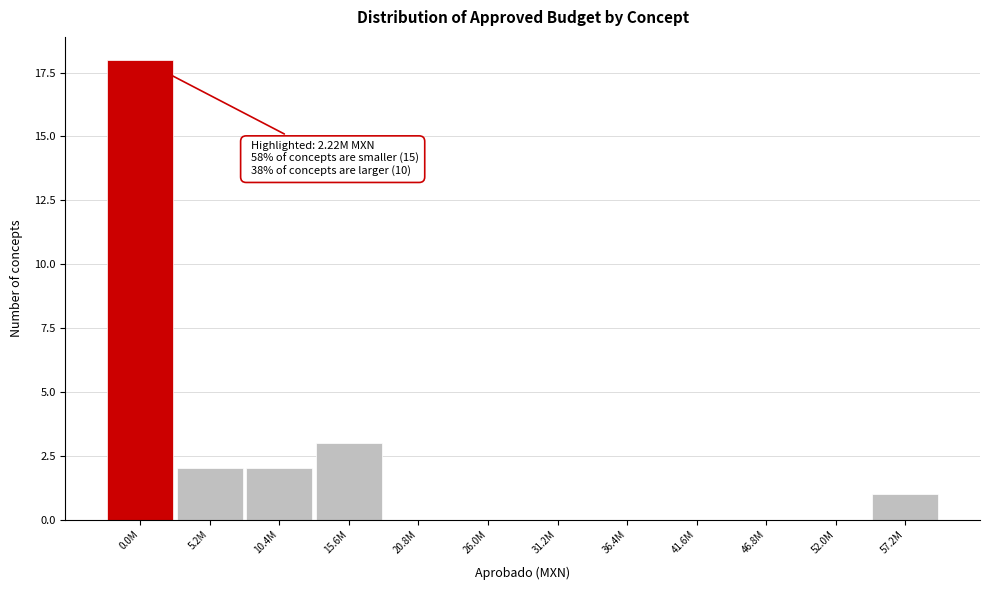

Reading left to right, list all the values displayed in this chart.

0.0M=18	5.2M=2	10.4M=2	15.6M=3	20.8M=0	26.0M=0	31.2M=0	36.4M=0	41.6M=0	46.8M=0	52.0M=0	57.2M=1